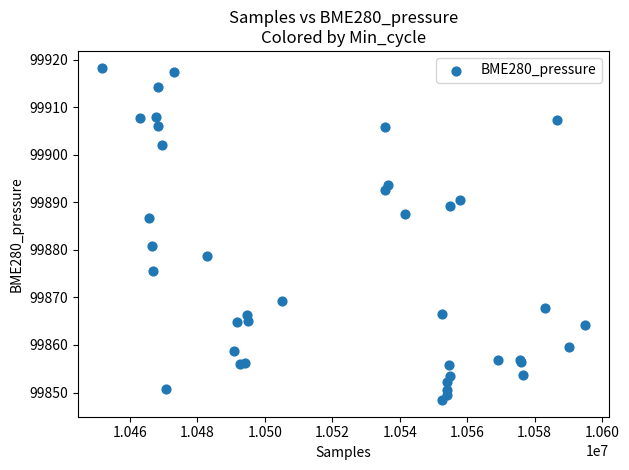

What Y value in the scatter plot is closest to 99883?

99880.8